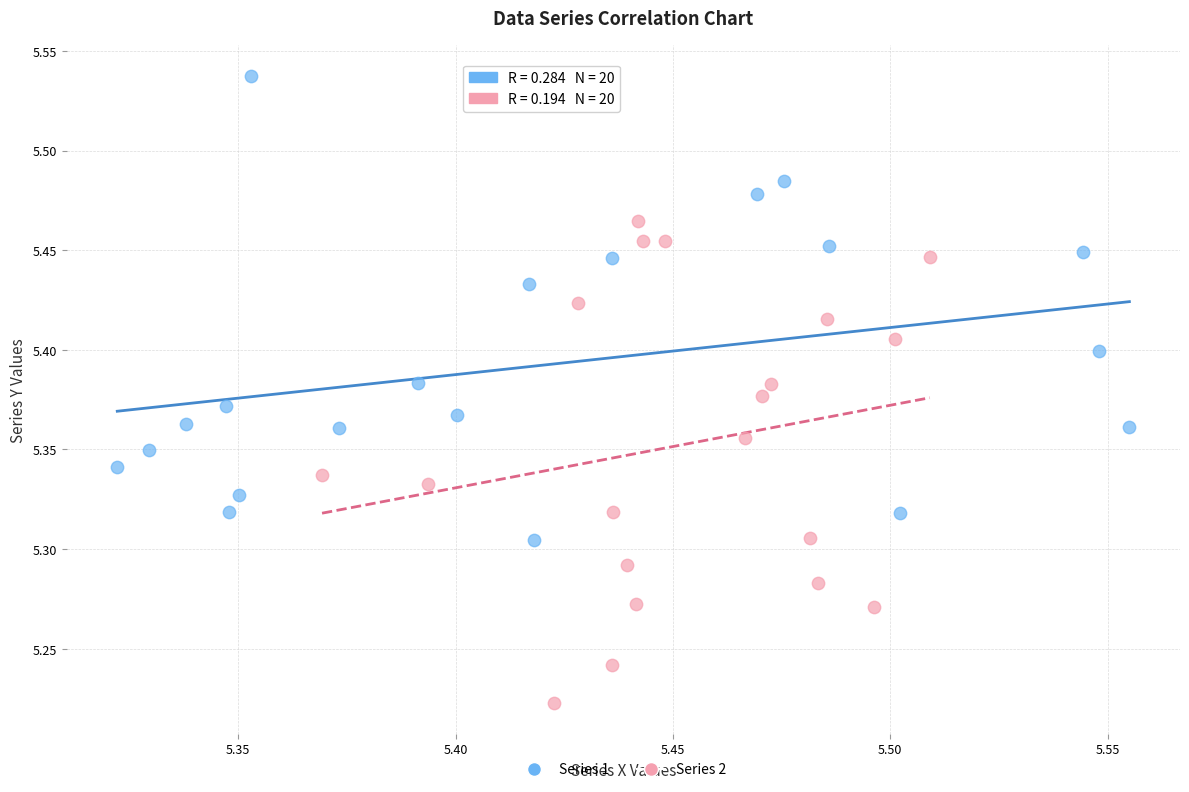

Which series reaches the minimum Y coordinate?

Series 2